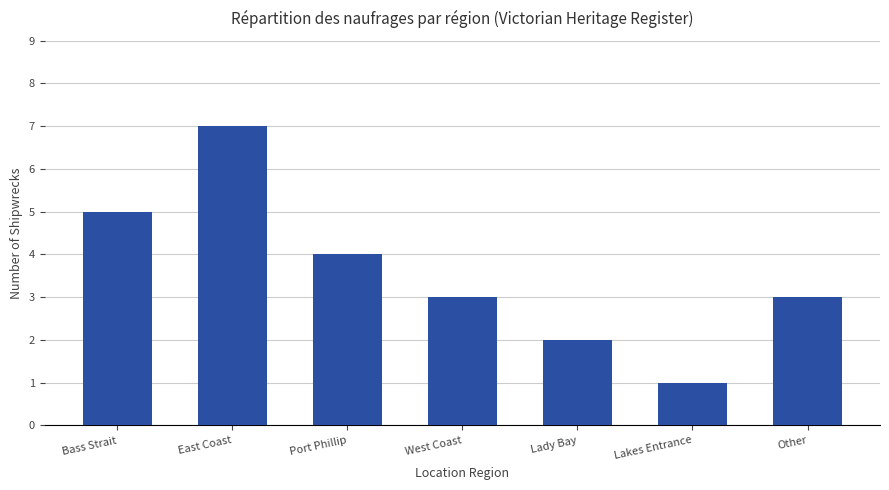

How many categories are shown in the chart?

7